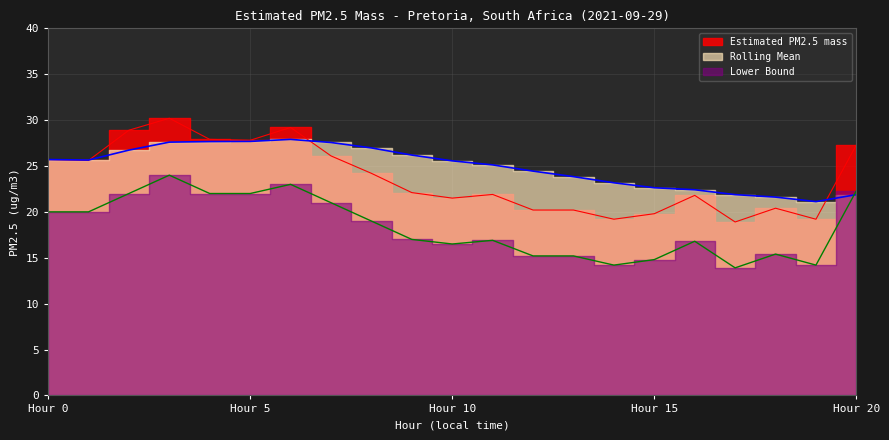

What are all the series names shown in the legend?

Estimated PM2.5 mass, Rolling Mean, Lower Bound